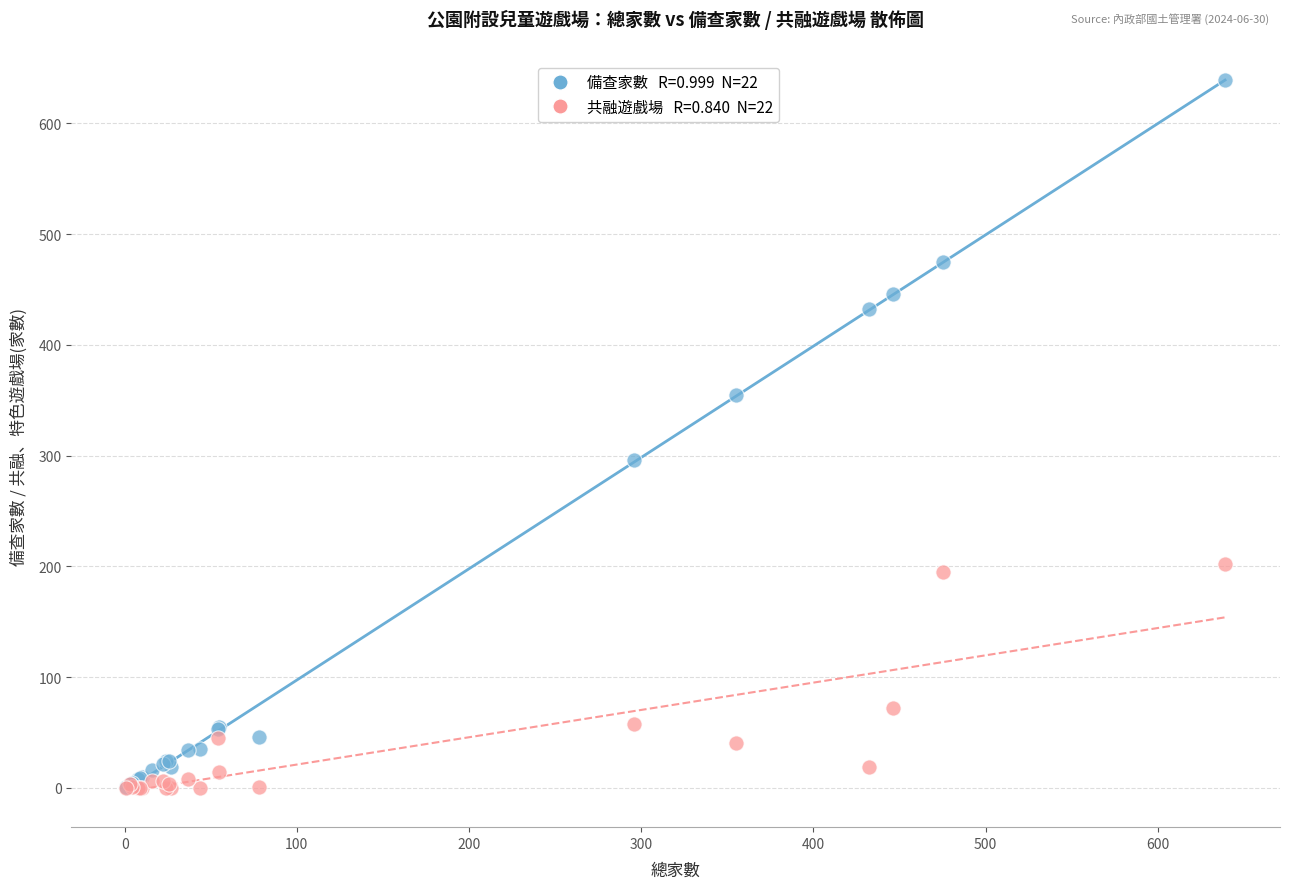

Across all series, what Y value is closest to 319?

296